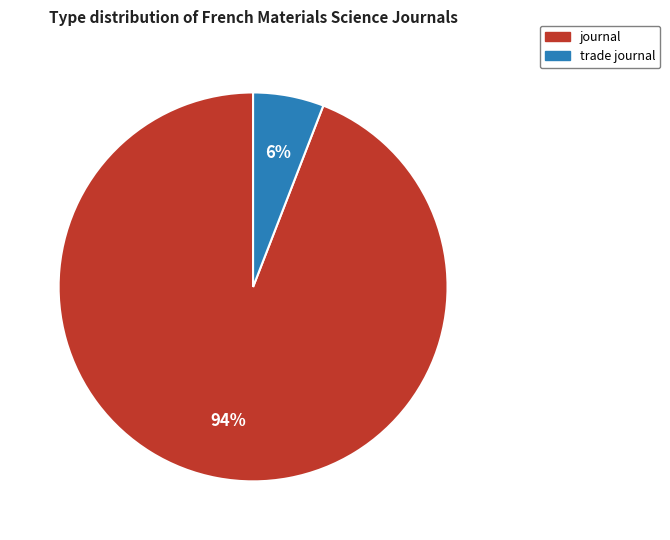

Do journal and trade journal together represent more than half of the pie?

Yes